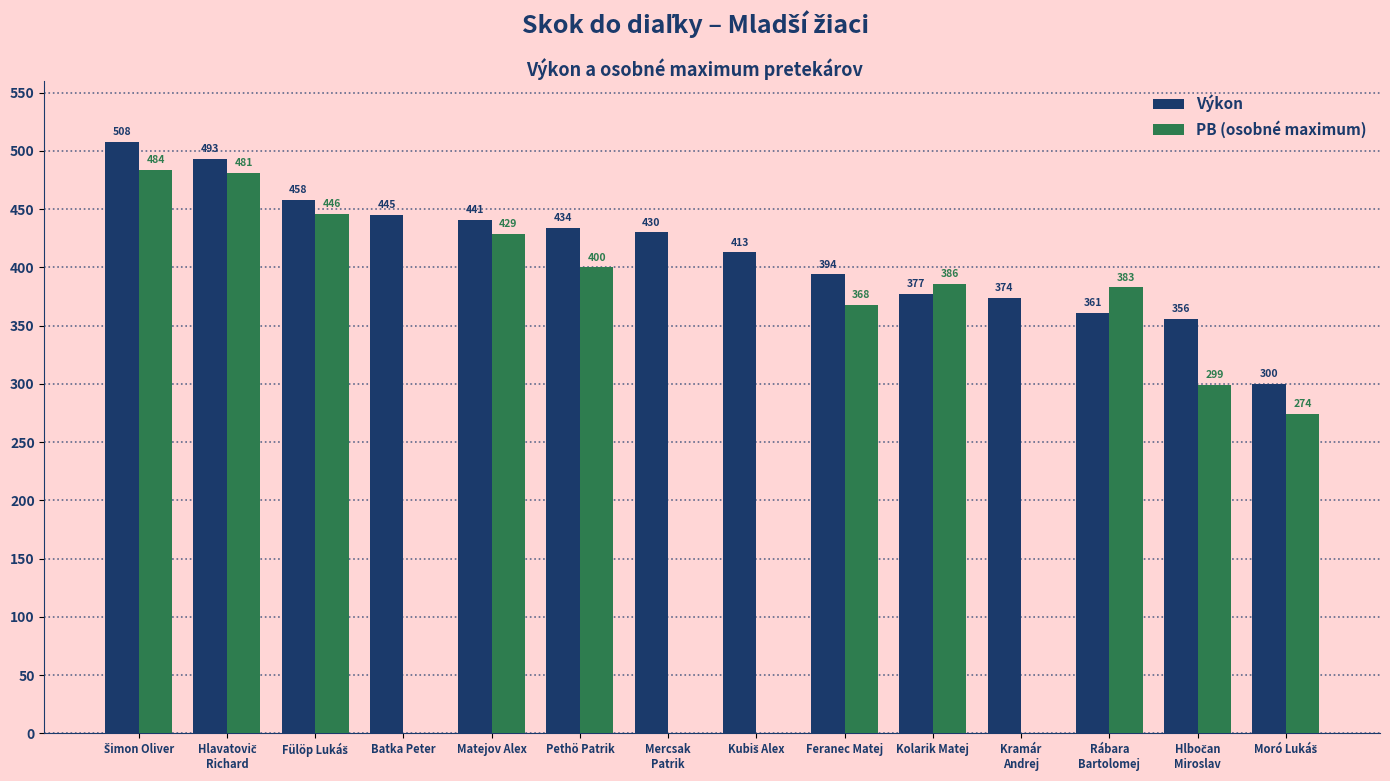

What is the maximum value shown in the chart?

508